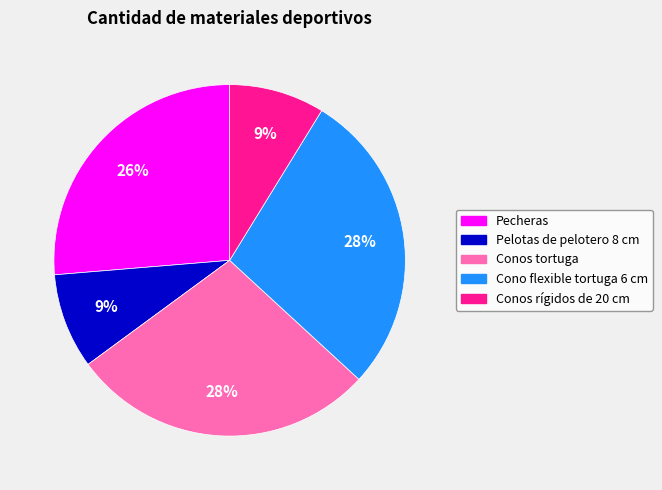

The Pecheras slice represents 21% of the pie. True or false?

False